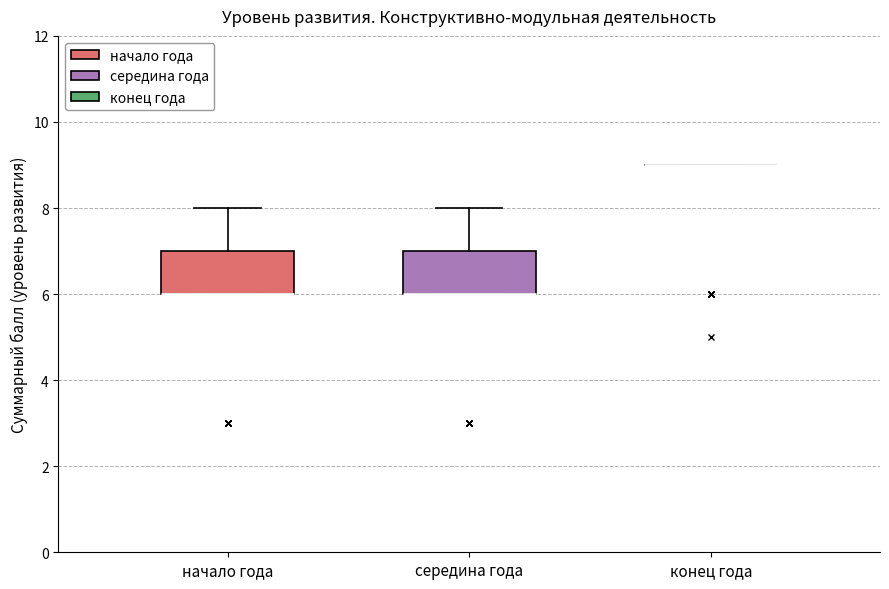

Reading left to right, transcribe this box plot: for each box, give where its median line is, the range the box spans, and where its two whiskers end, as read against the y-axis. The values are not printed on the chart, so give them approximately, as read against the axis.

начало года: median 6 (drawn on the box's lower edge), box 6 to 7, whiskers 6 to 8
середина года: median 6 (drawn on the box's lower edge), box 6 to 7, whiskers 6 to 8
конец года: box collapsed to a line at 9, whiskers 9 to 9